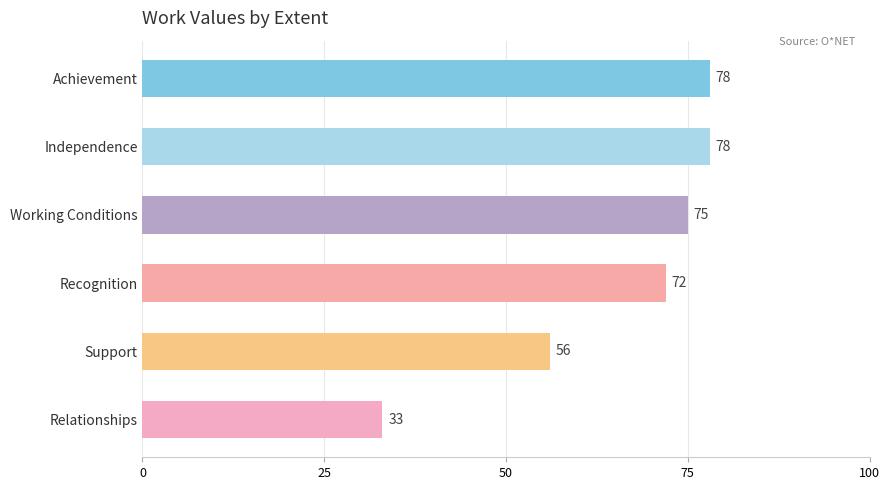

Reading bottom to top, what are all the values shown in this chart?

Relationships=33	Support=56	Recognition=72	Working Conditions=75	Independence=78	Achievement=78